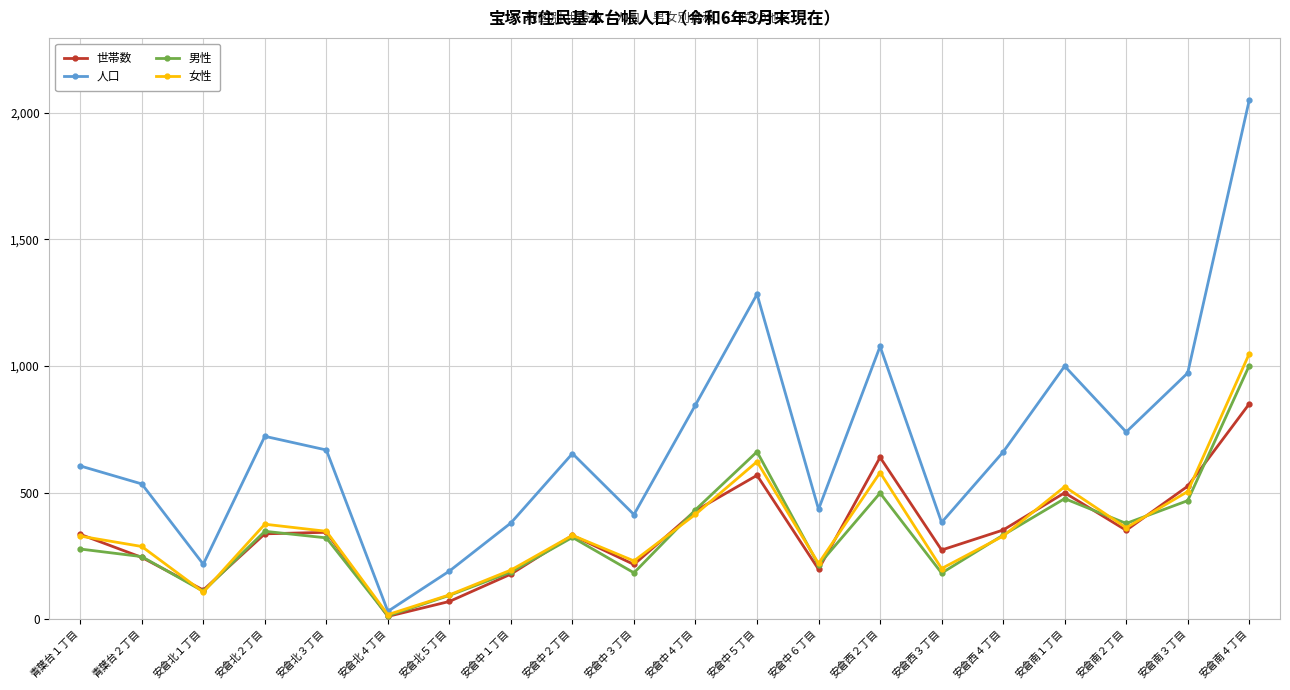

The value of 女性 at 青葉台１丁目 is 493. True or false?

False